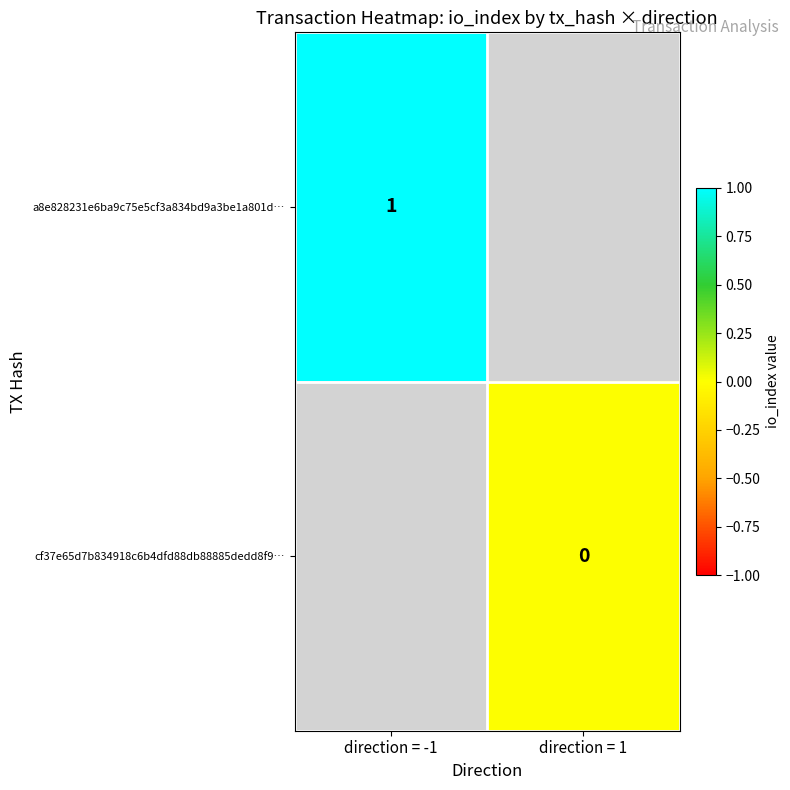

Count the number of categories in the chart.

2